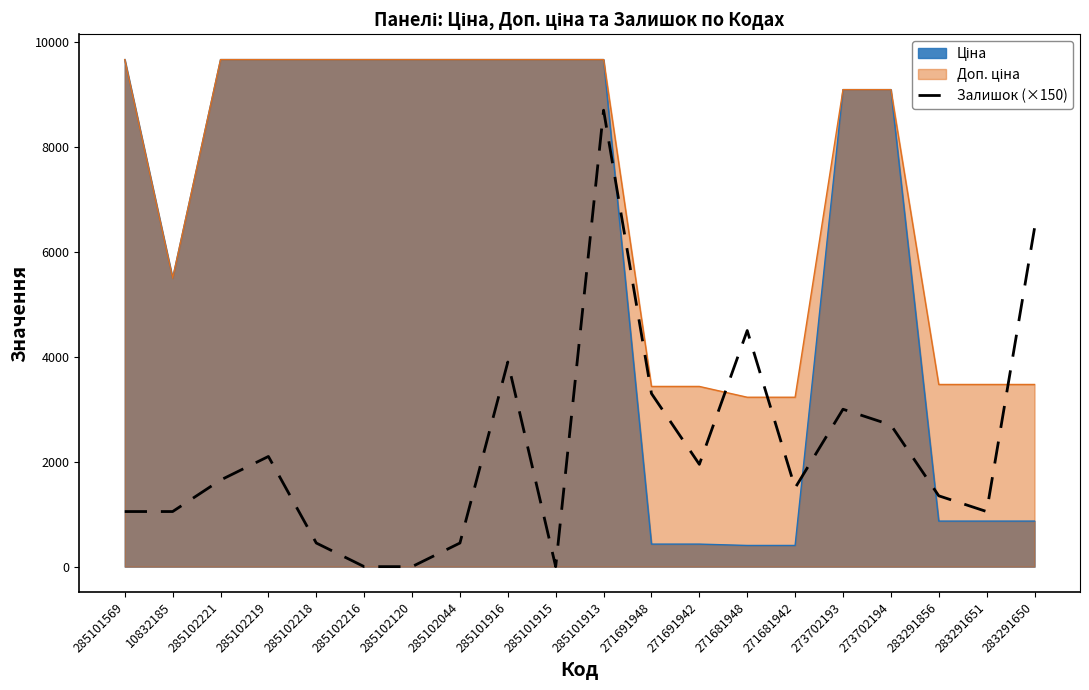

At which category is the sum across all series the highest?

285101913